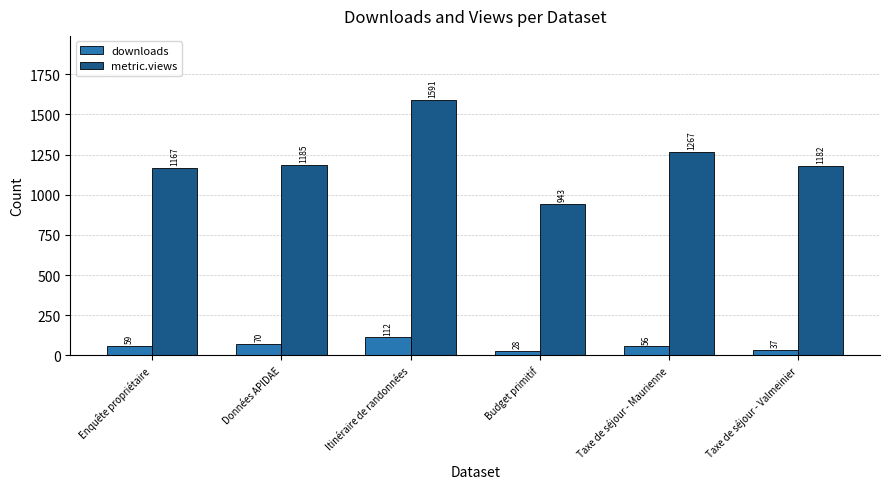

Reading right to left, extract all data points from this chart.

downloads: Taxe de séjour - Valmeinier=37	Taxe de séjour - Maurienne=56	Budget primitif=28	Itinéraire de randonnées=112	Données APIDAE=70	Enquête propriétaire=59
metric.views: Taxe de séjour - Valmeinier=1182	Taxe de séjour - Maurienne=1267	Budget primitif=943	Itinéraire de randonnées=1591	Données APIDAE=1185	Enquête propriétaire=1167